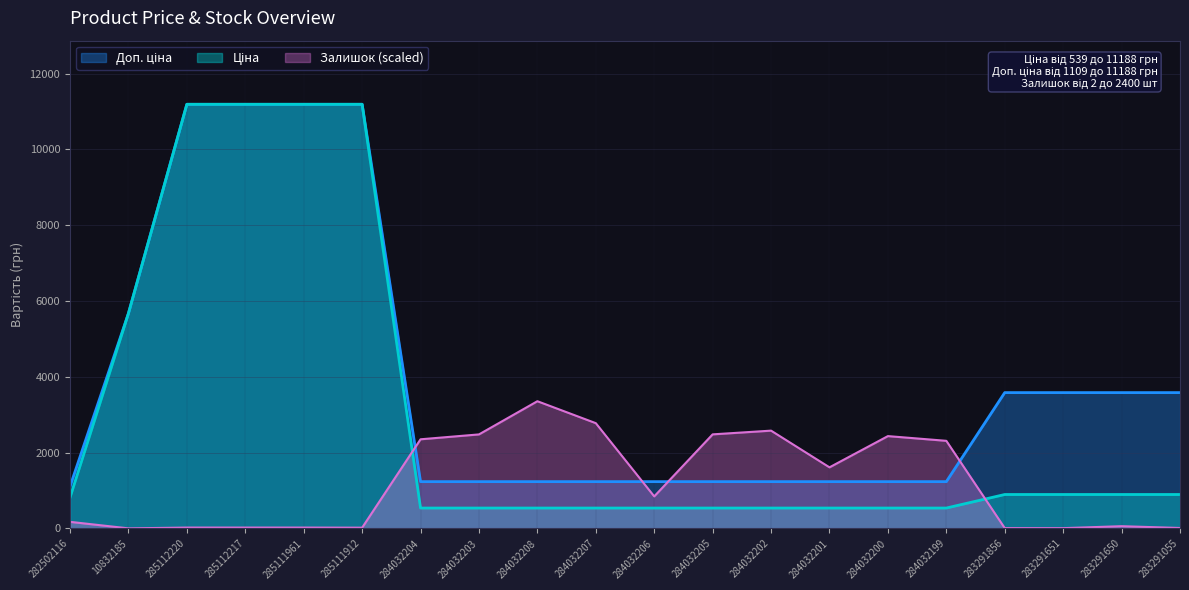

What is the average value of the Ціна series?

3010.9